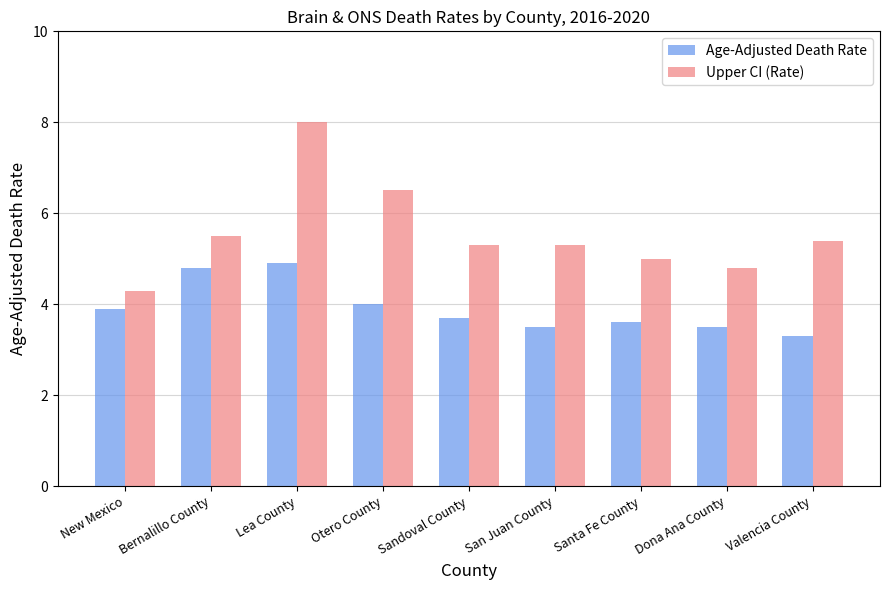

List the series in order of their overall mean, lowest first.

Age-Adjusted Death Rate, Upper CI (Rate)